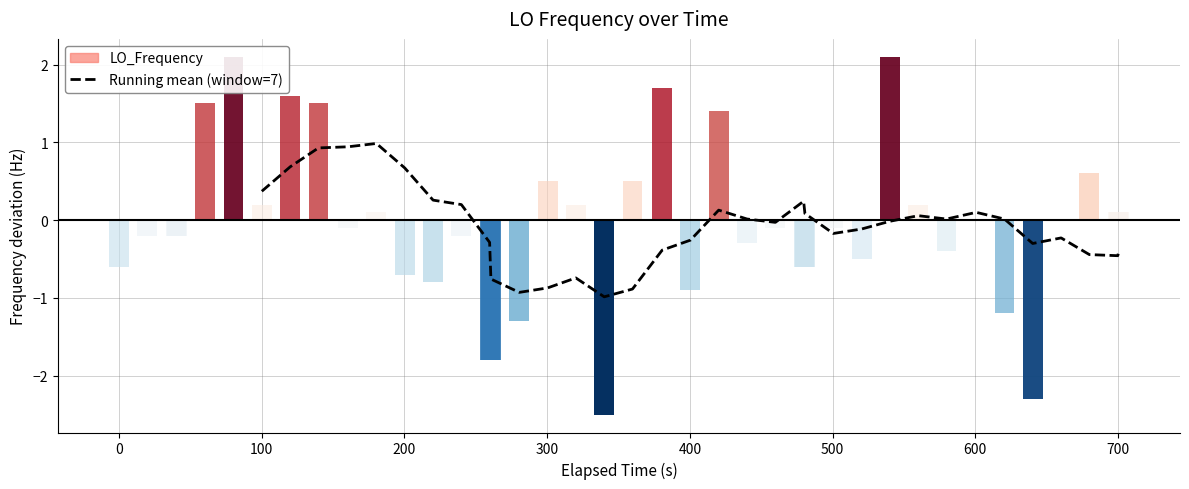

What is the average value?

-0.1